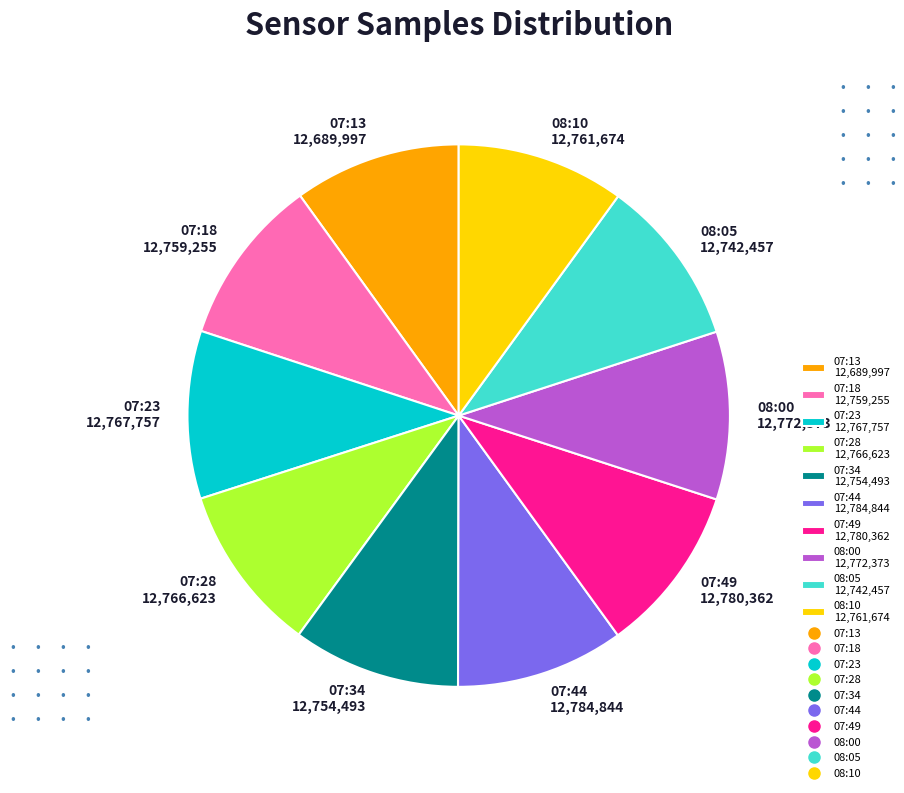

Is the sum of 07:18 12,759,255 and 08:05 12,742,457 greater than half?

No